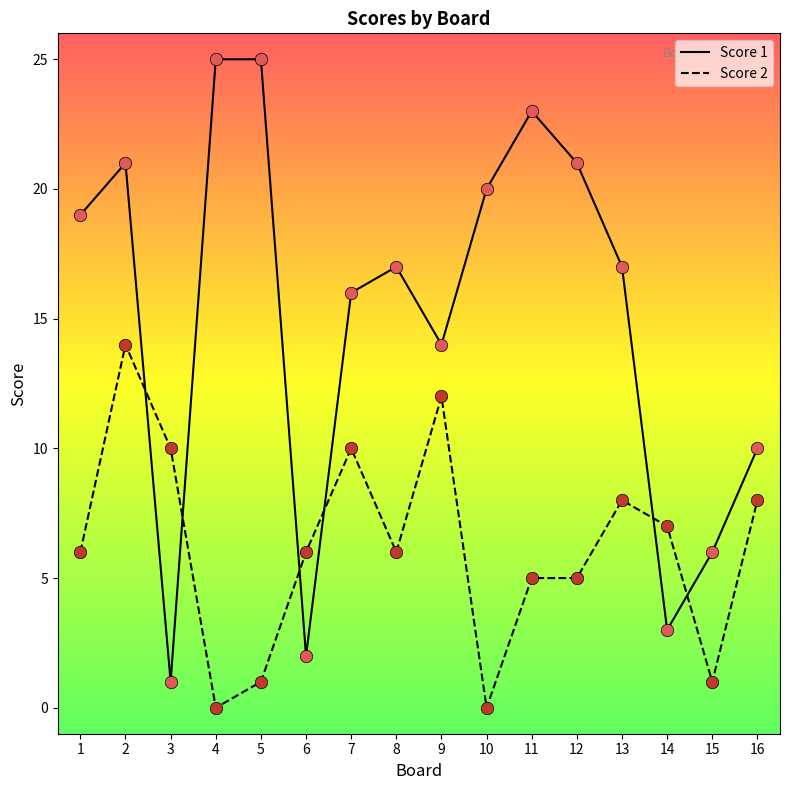

Which series has the largest total across all categories?

Score 1